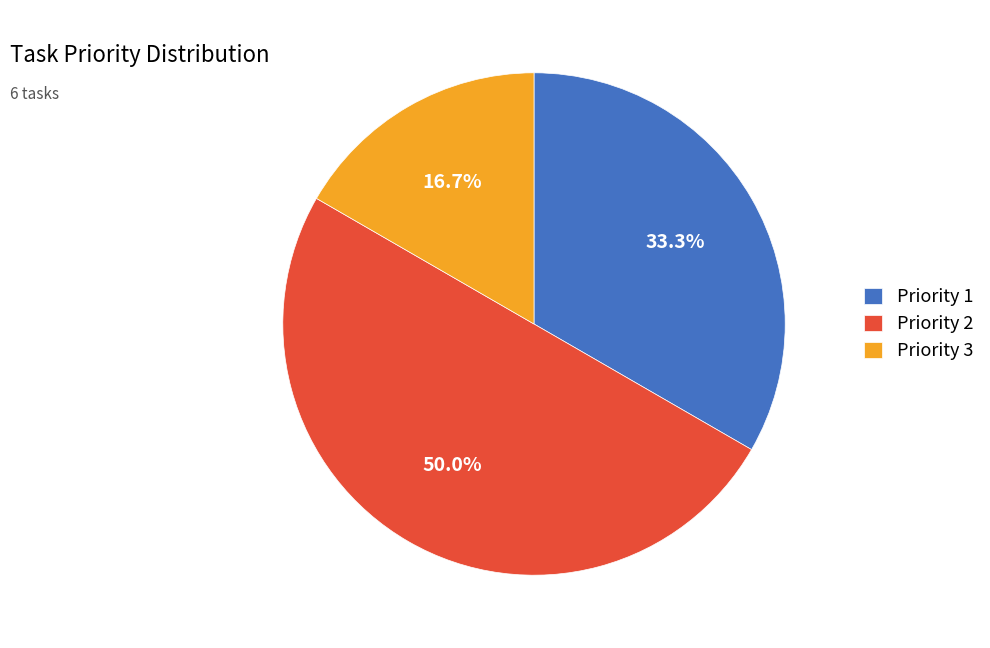

Which has a higher value, Priority 1 or Priority 2?

Priority 2